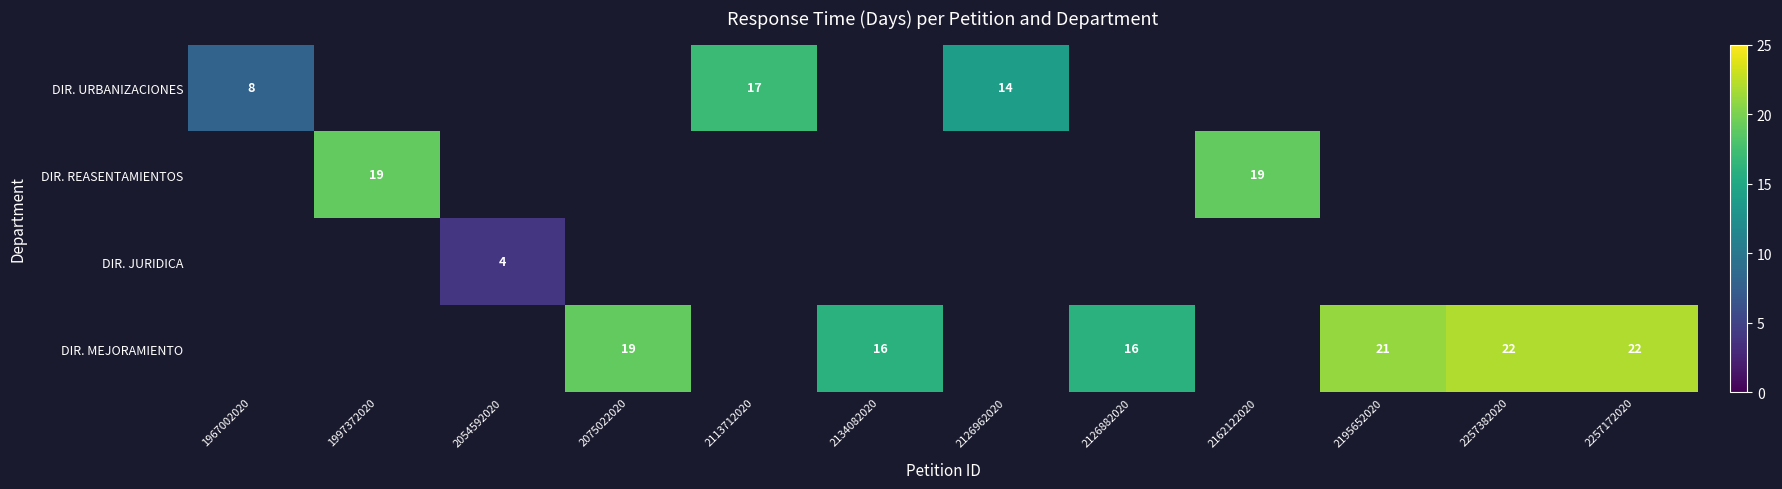

How many values in DIR. REASENTAMIENTOS are above zero?

2